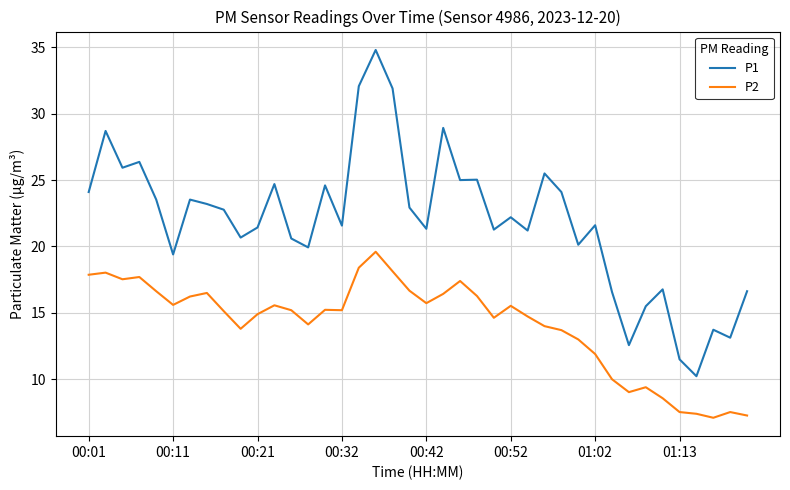

What is the sum of all P2 values?

565.2